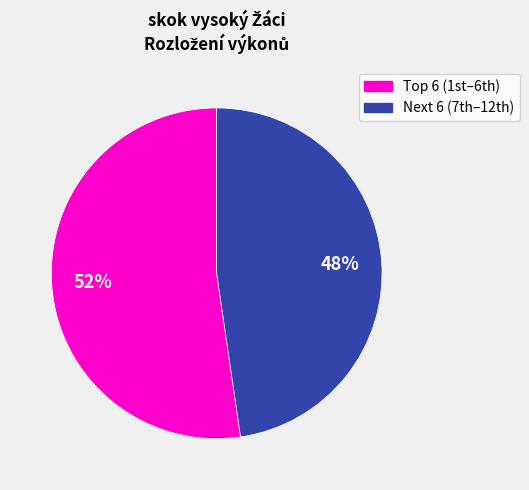

Is there any slice that represents more than half of the pie?

Yes